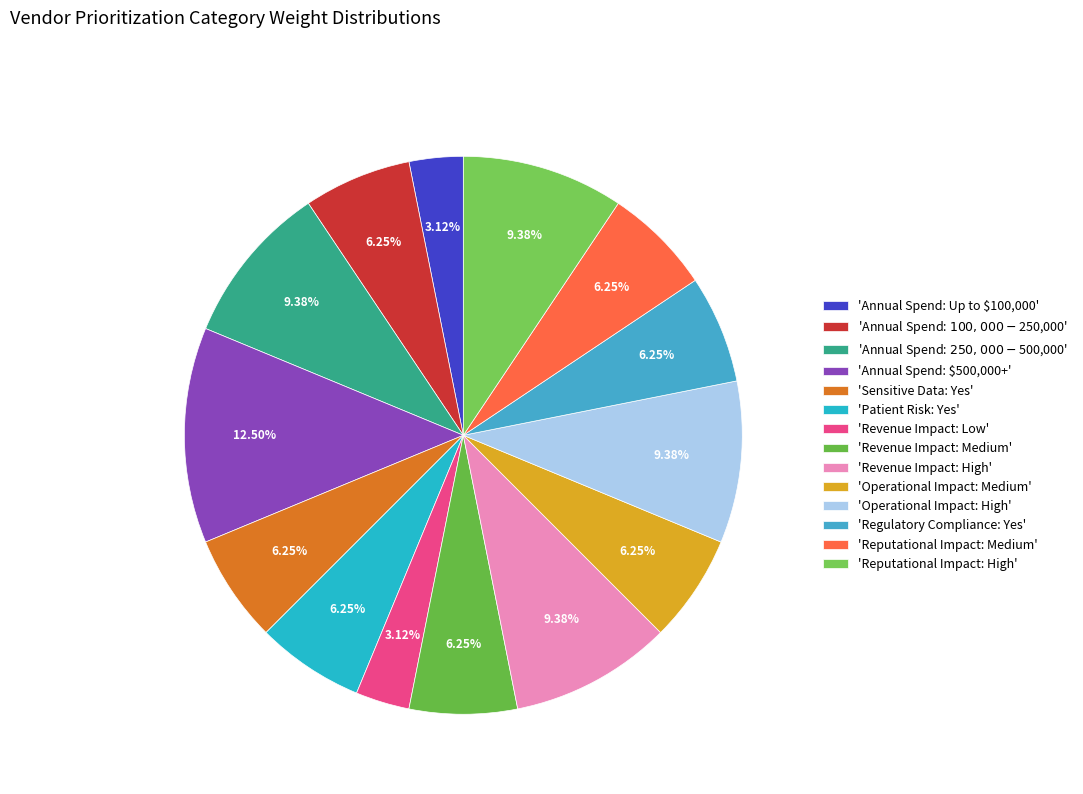

Rank the categories by value from highest to lowest.

Annual Spend: $500,000+, Annual Spend: $250,000 - $500,000, Revenue Impact: High, Operational Impact: High, Reputational Impact: High, Annual Spend: $100,000 - $250,000, Sensitive Data: Yes, Patient Risk: Yes, Revenue Impact: Medium, Operational Impact: Medium, Regulatory Compliance: Yes, Reputational Impact: Medium, Annual Spend: Up to $100,000, Revenue Impact: Low